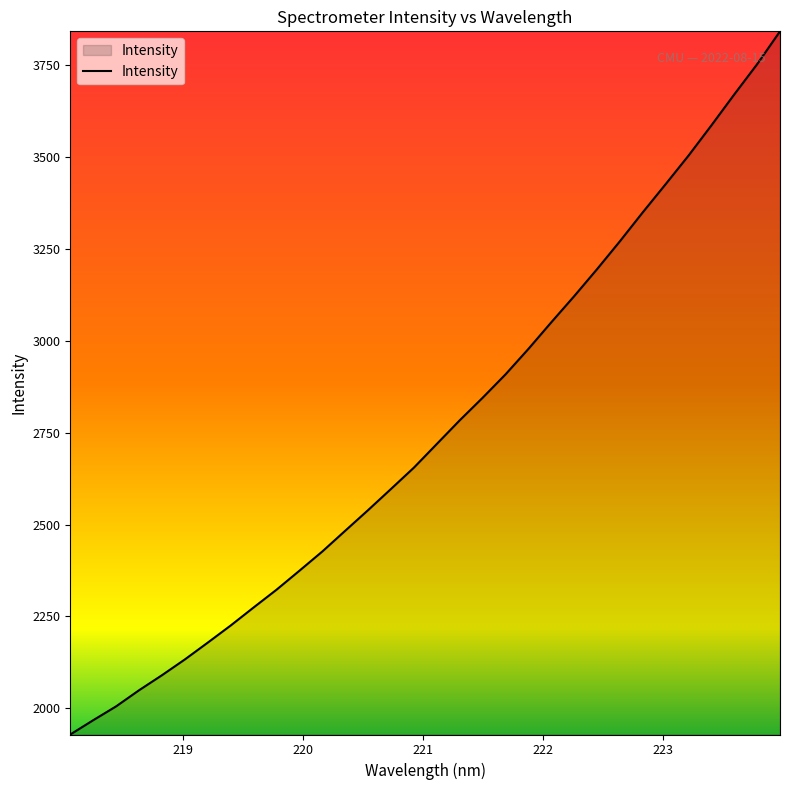

What is the greatest value displayed?

3841.2